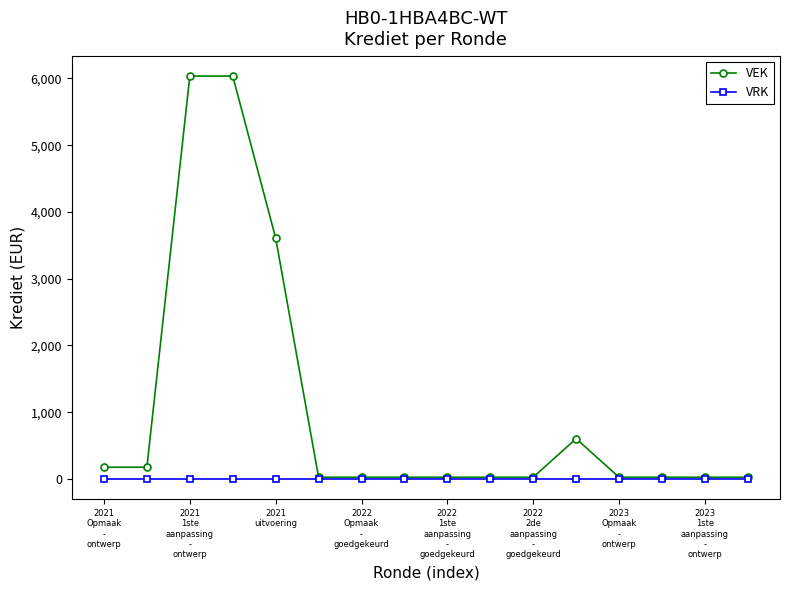

What is the maximum value shown in the chart?

6036